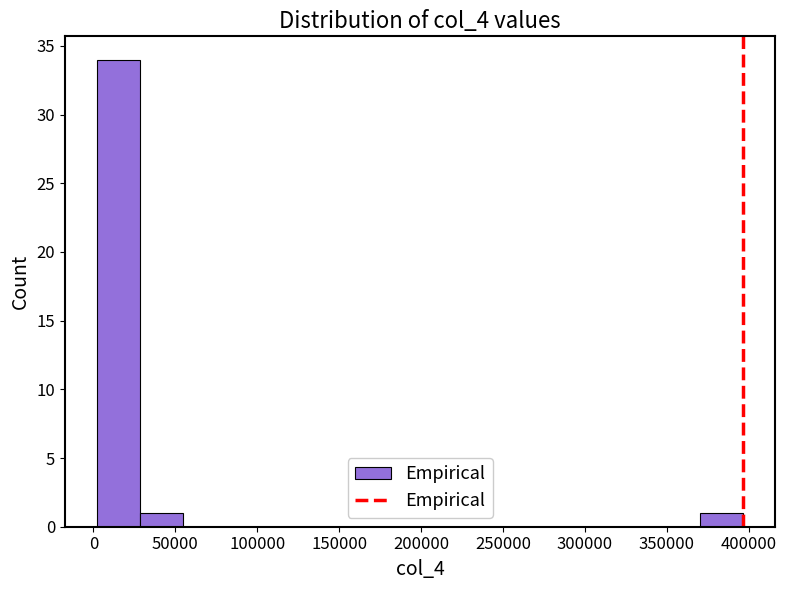

Reading left to right, transcribe this chart: for each bar, give the range it covers on the x-axis and its height. Neither the bar edges nor the heights are printed on the chart, so give them approximately, as read against the axes.

0 to 30000: 34
30000 to 55000: 1
55000 to 80000: 0
80000 to 105000: 0
105000 to 135000: 0
135000 to 160000: 0
160000 to 185000: 0
185000 to 215000: 0
215000 to 240000: 0
240000 to 265000: 0
265000 to 290000: 0
290000 to 320000: 0
320000 to 345000: 0
345000 to 370000: 0
370000 to 395000: 1